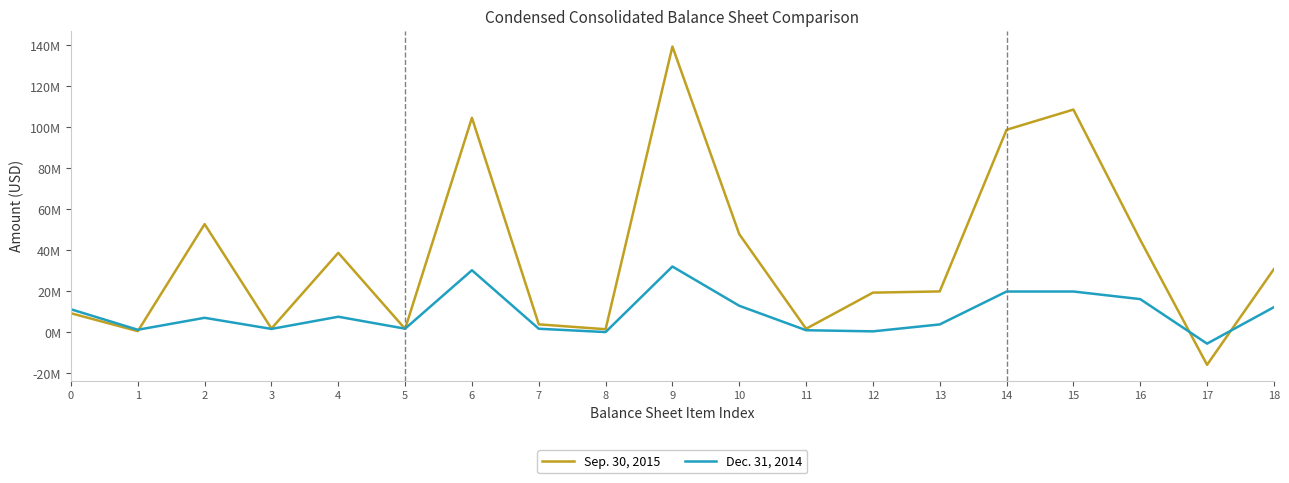

After their last crossing, which series has the higher values: Dec. 31, 2014 or Sep. 30, 2015?

Sep. 30, 2015